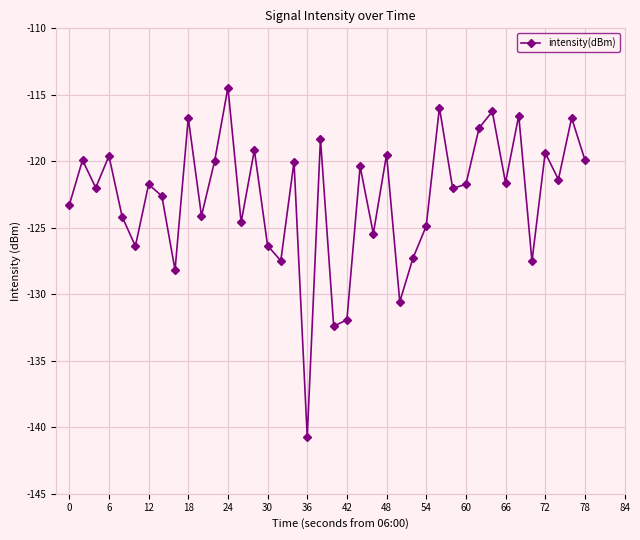

What is the smallest value displayed?

-140.8